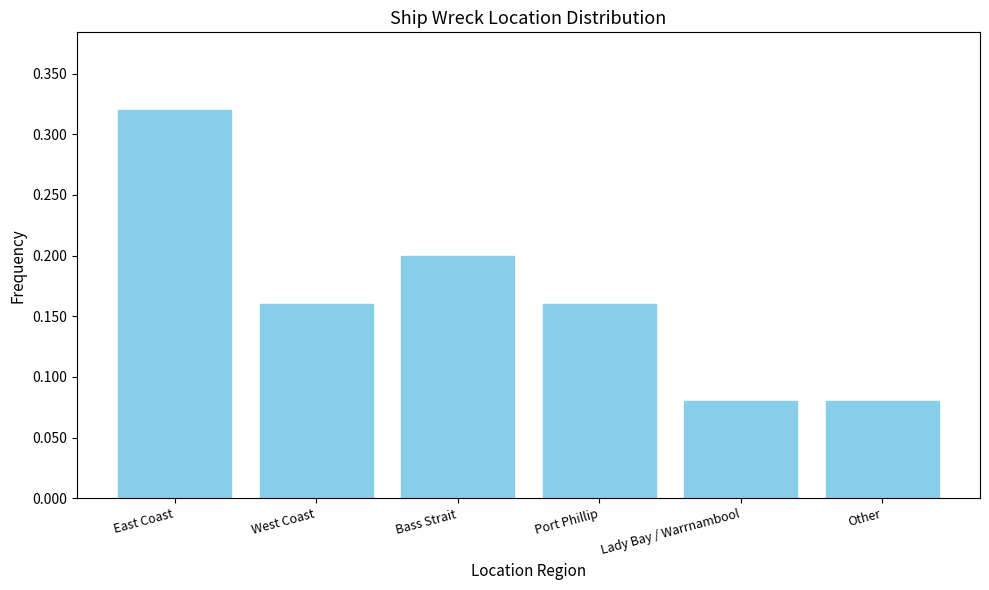

What position from the left is Bass Strait?

3